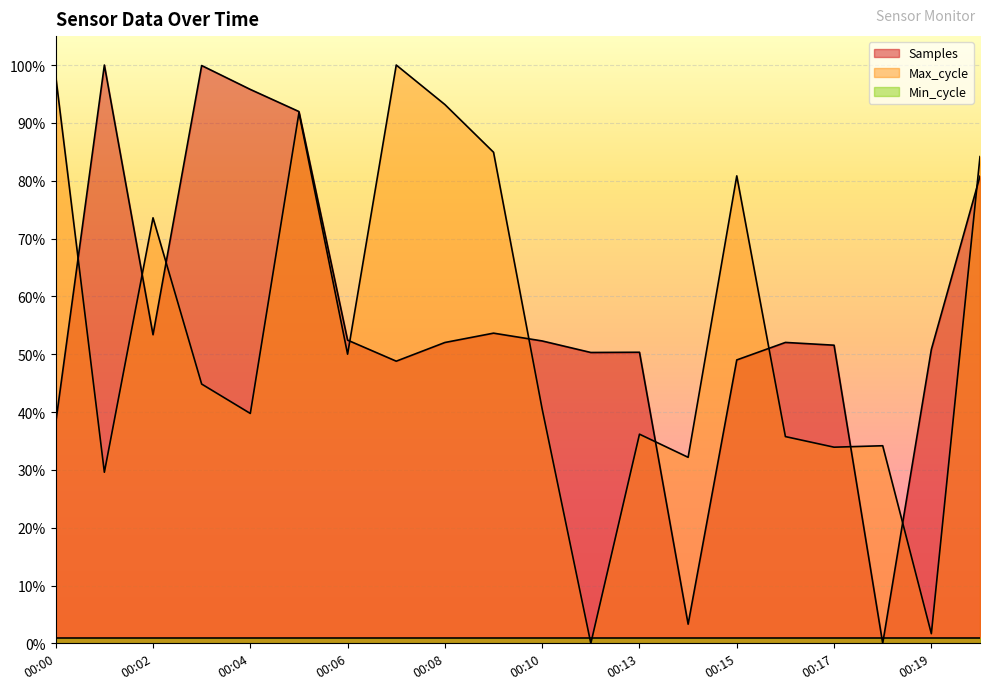

How many data points in Max_cycle are above 0?

19